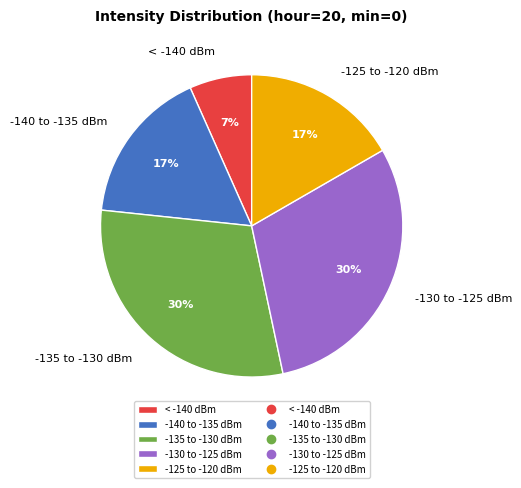

Count the number of slices in the pie.

5